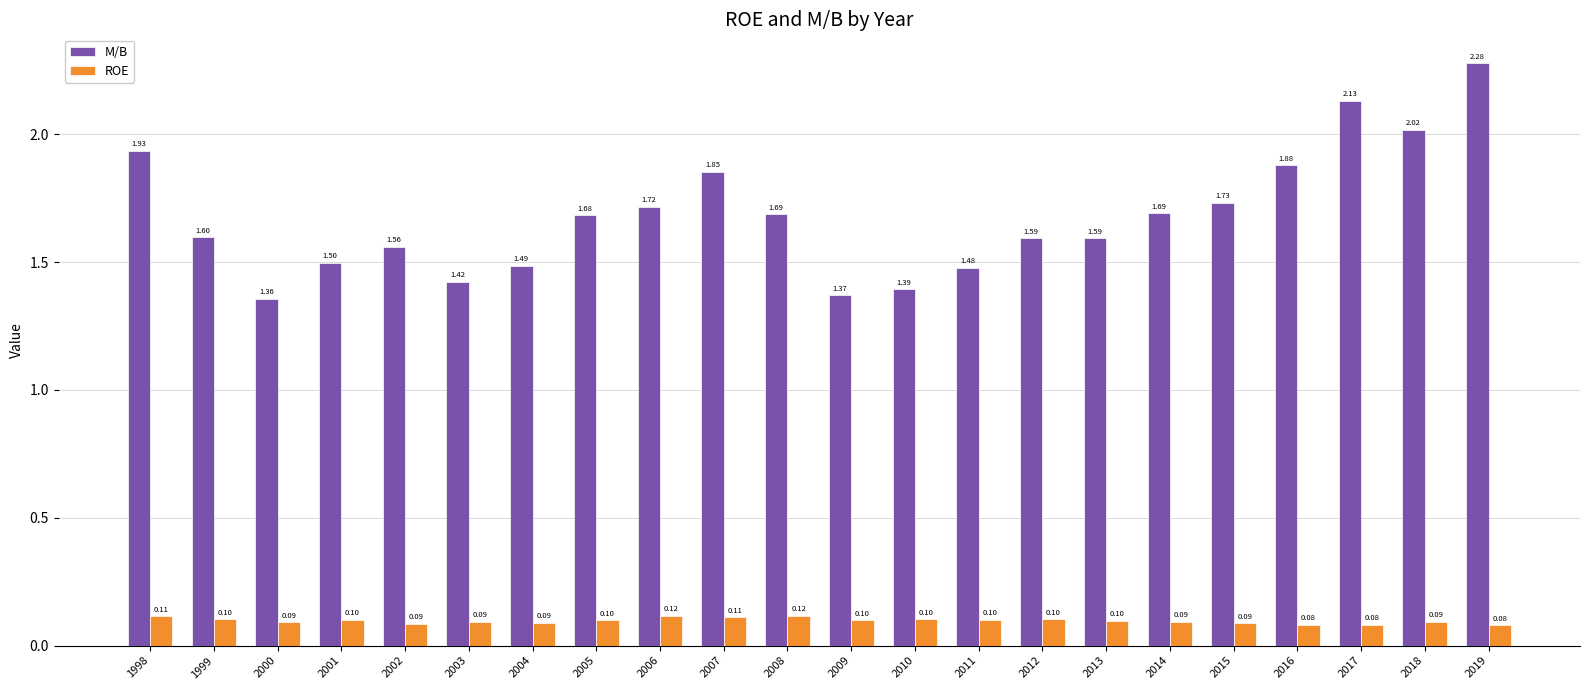

Which series has the largest range (max minus min)?

M/B